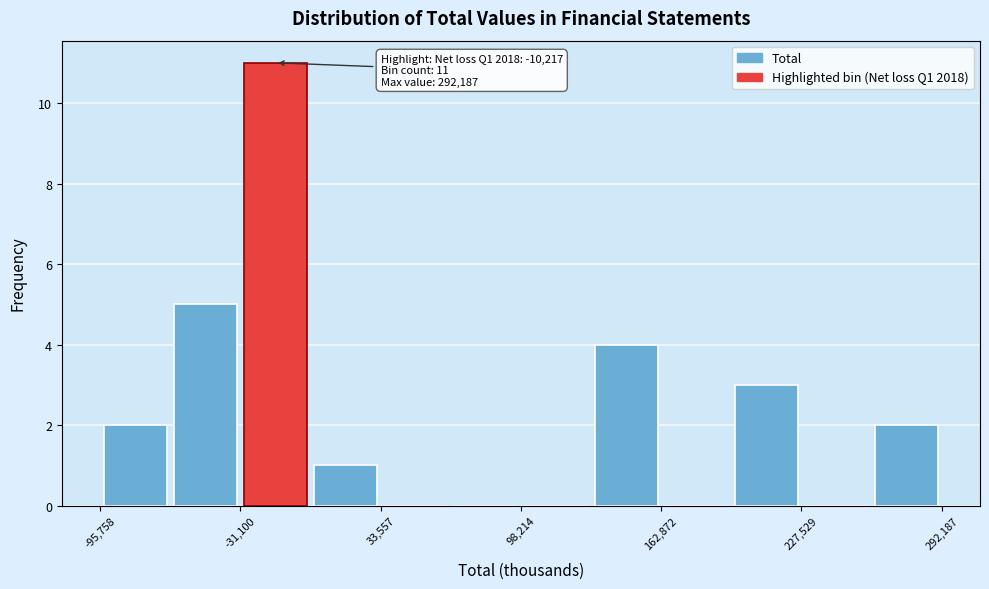

Read against the x-axis, roughly where is the centre of the tallest bar?

-10000